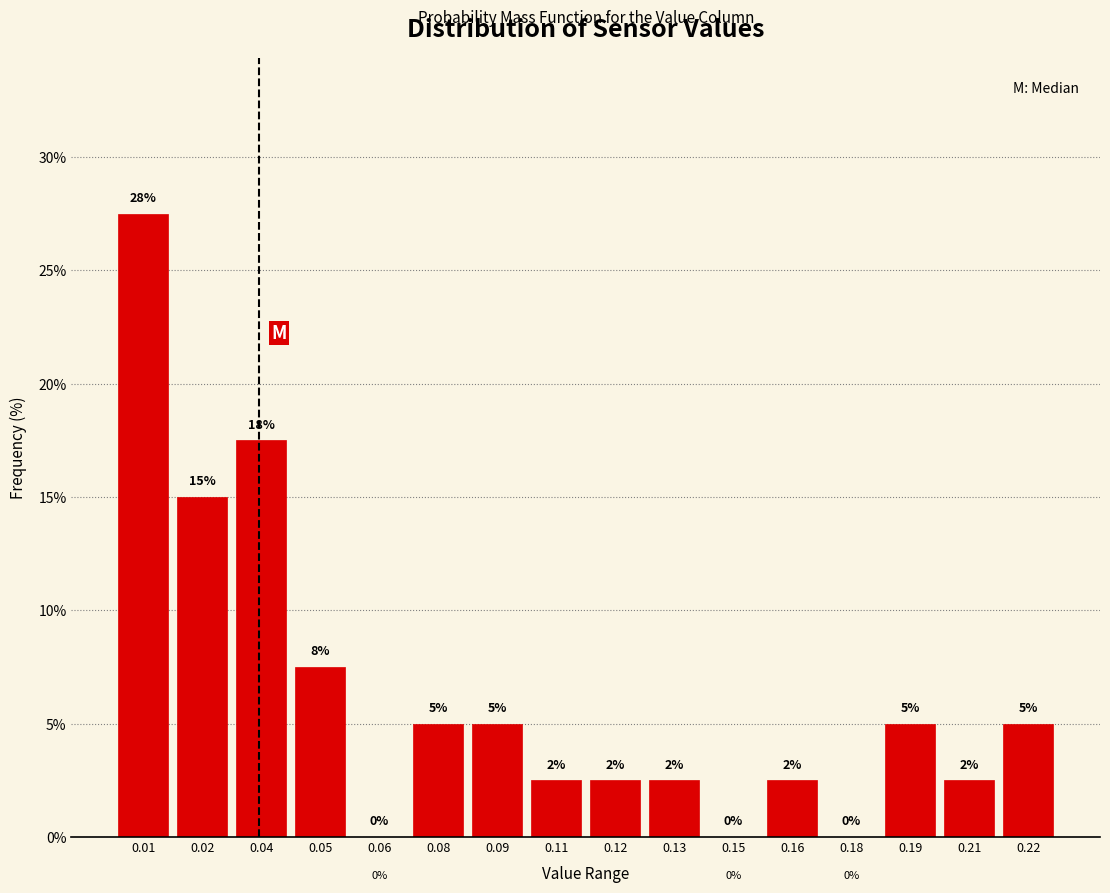

What is the greatest value displayed?

27.5